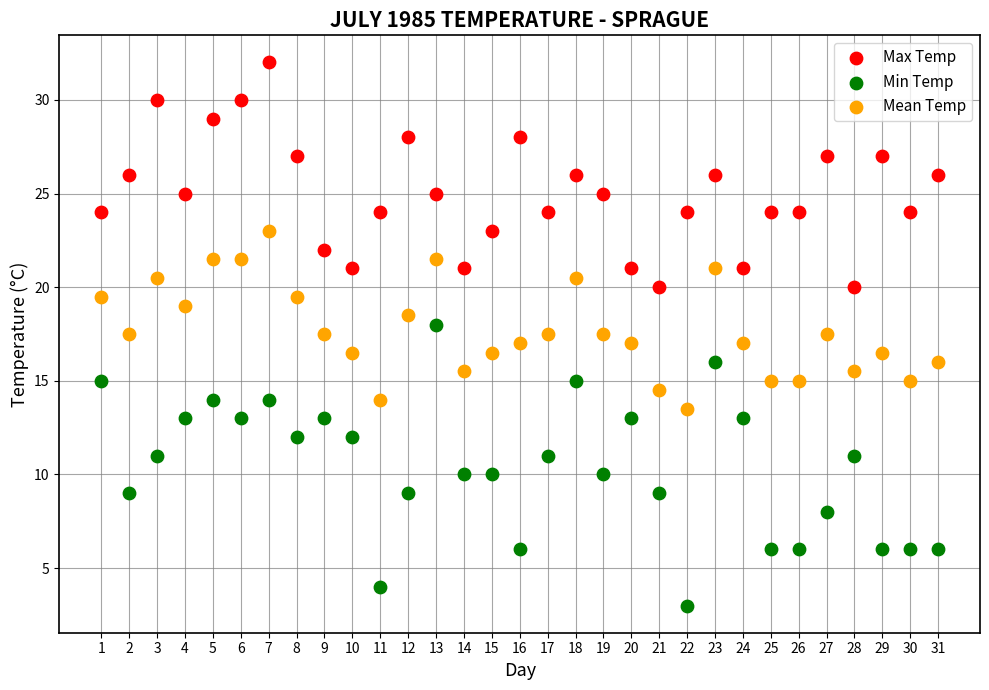

Across all data points, what is the range of X values (max minus min)?

30.0